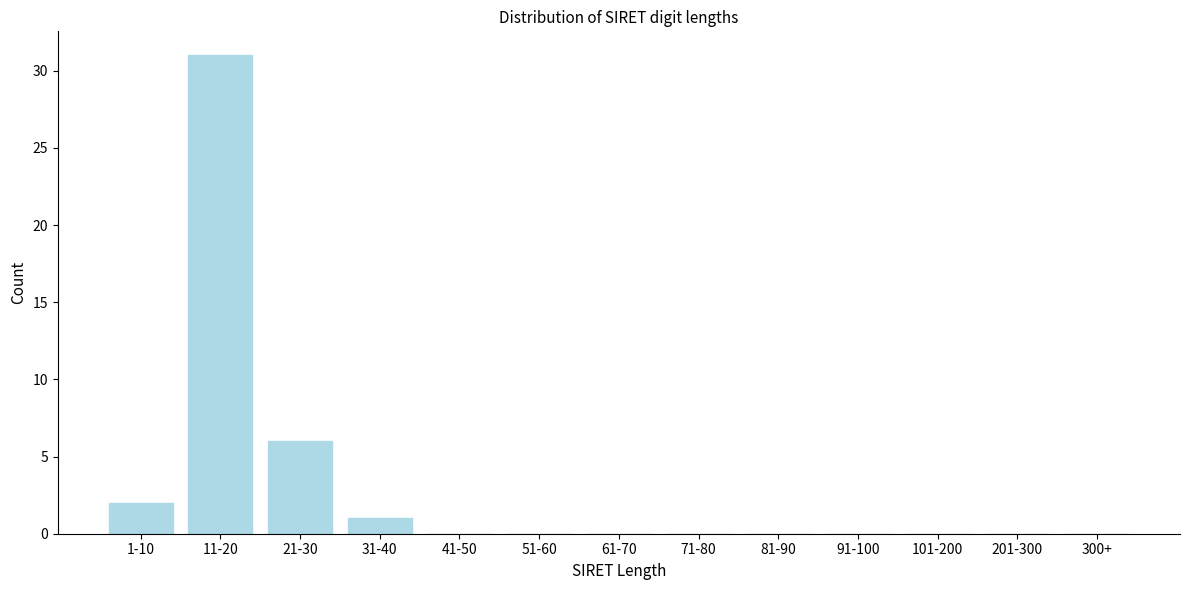

Reading left to right, extract all data points from this chart.

1-10=2	11-20=31	21-30=6	31-40=1	41-50=0	51-60=0	61-70=0	71-80=0	81-90=0	91-100=0	101-200=0	201-300=0	300+=0